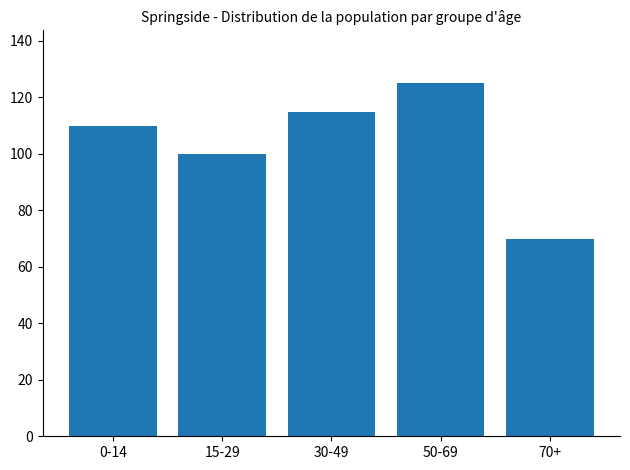

Reading left to right, transcribe all the data shown in this chart.

110	100	115	125	70